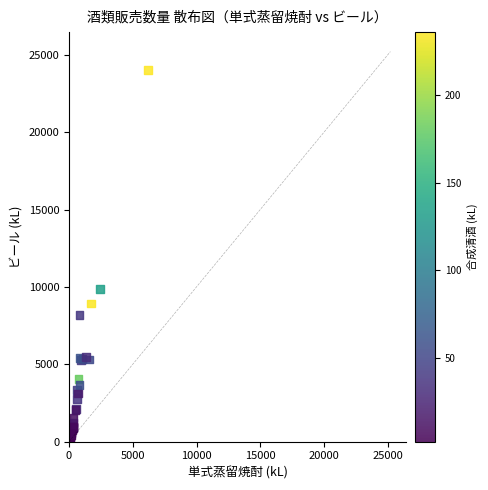

What Y value in the scatter plot is closest to 12143?

9881